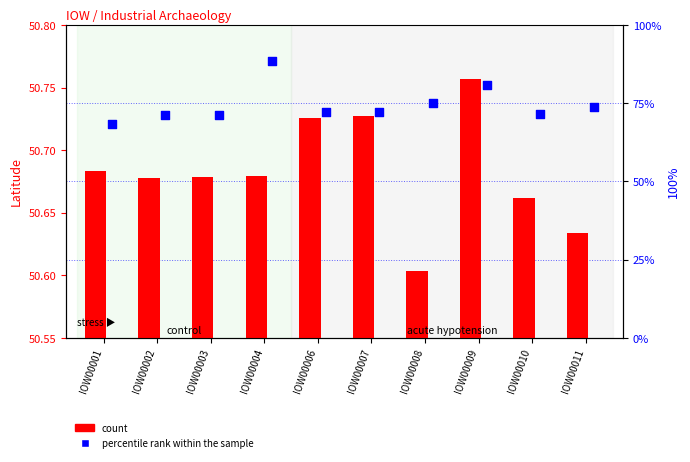

Which series has the largest total across all categories?

count